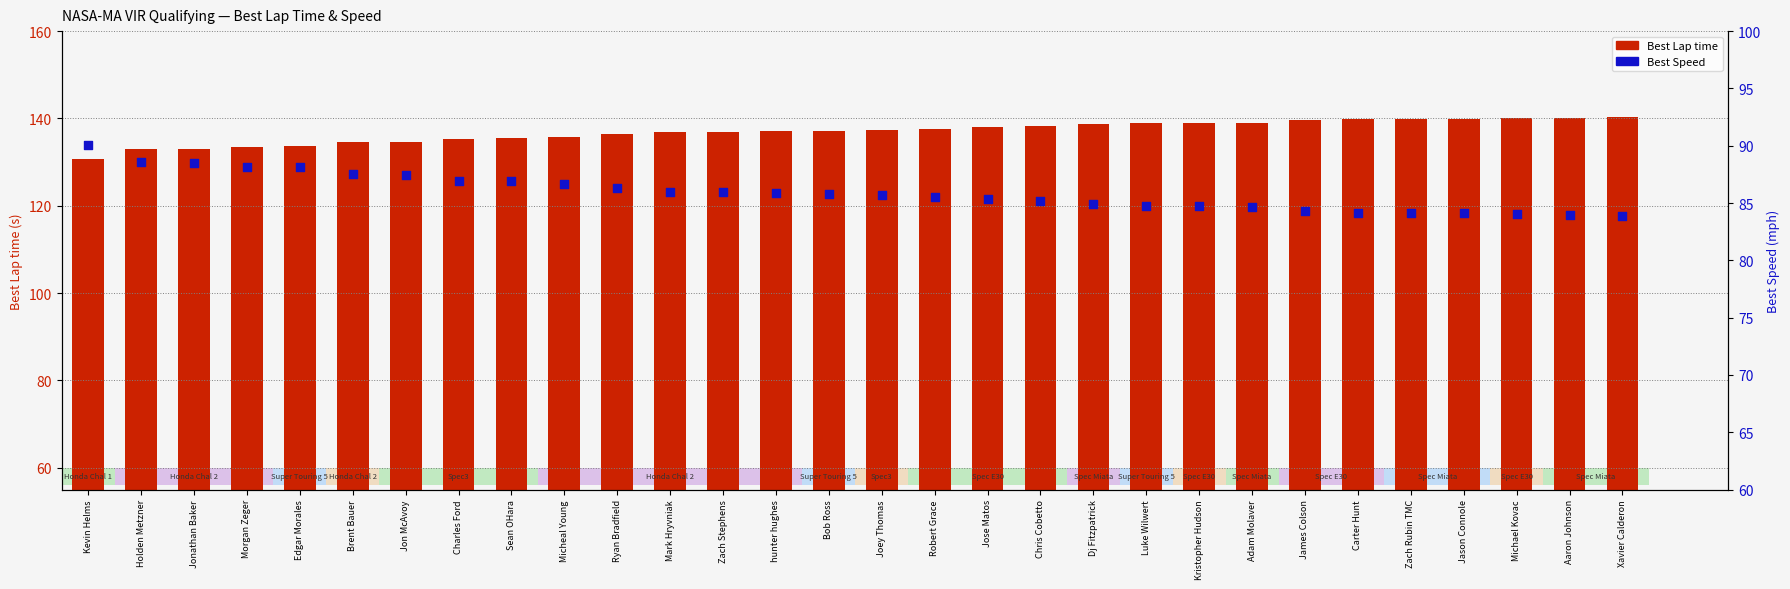

Which series contains the highest Y value?

Best Lap time